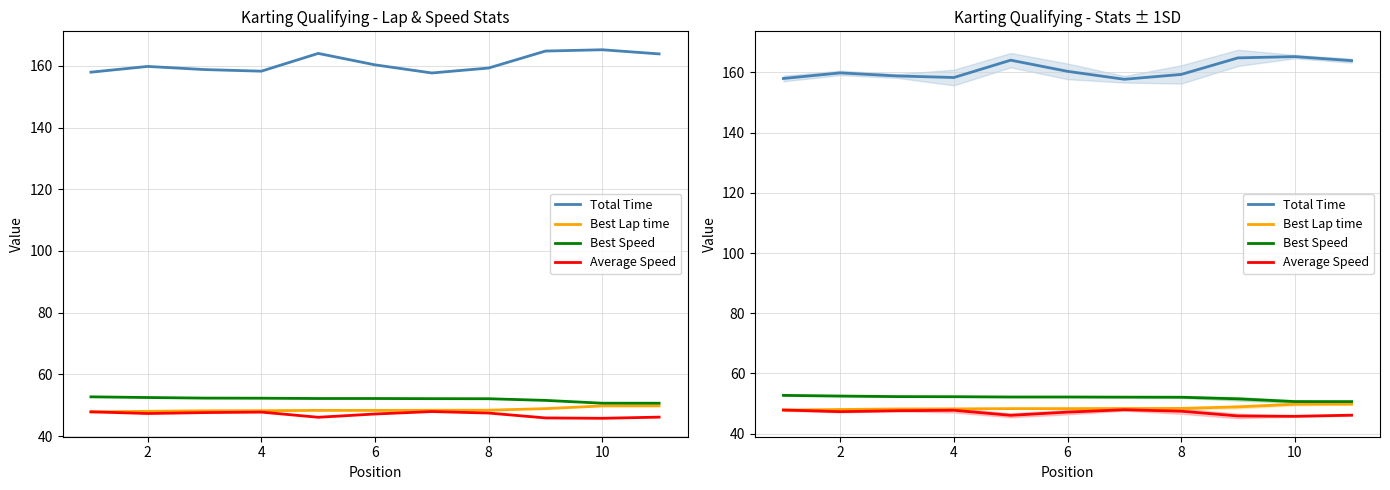

What value does the Average Speed series have at 2?

47.3